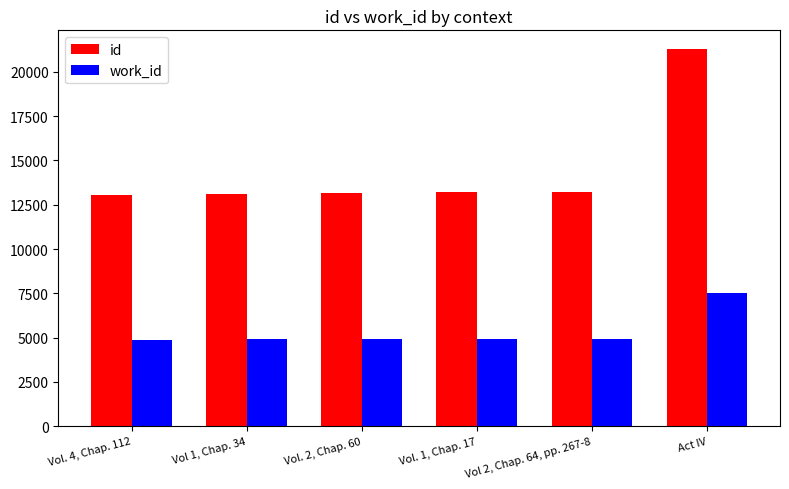

Rank the series by their average value, from lowest to highest.

work_id, id